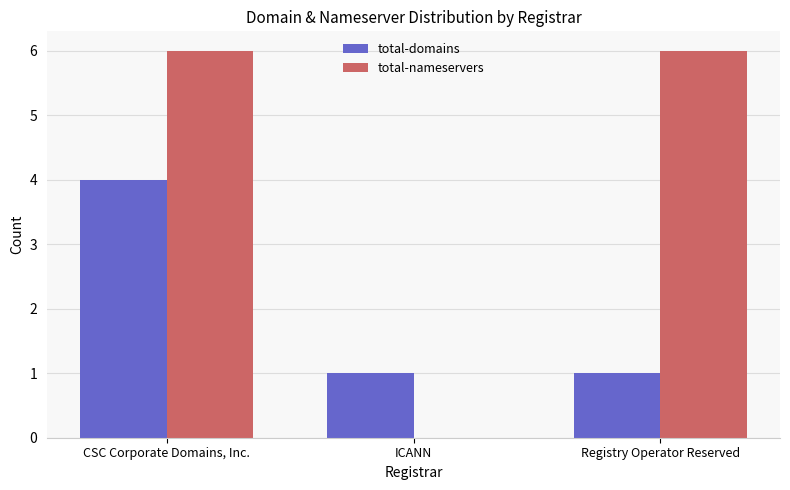

What is the spread (max minus min) of values at CSC Corporate Domains, Inc.?

2